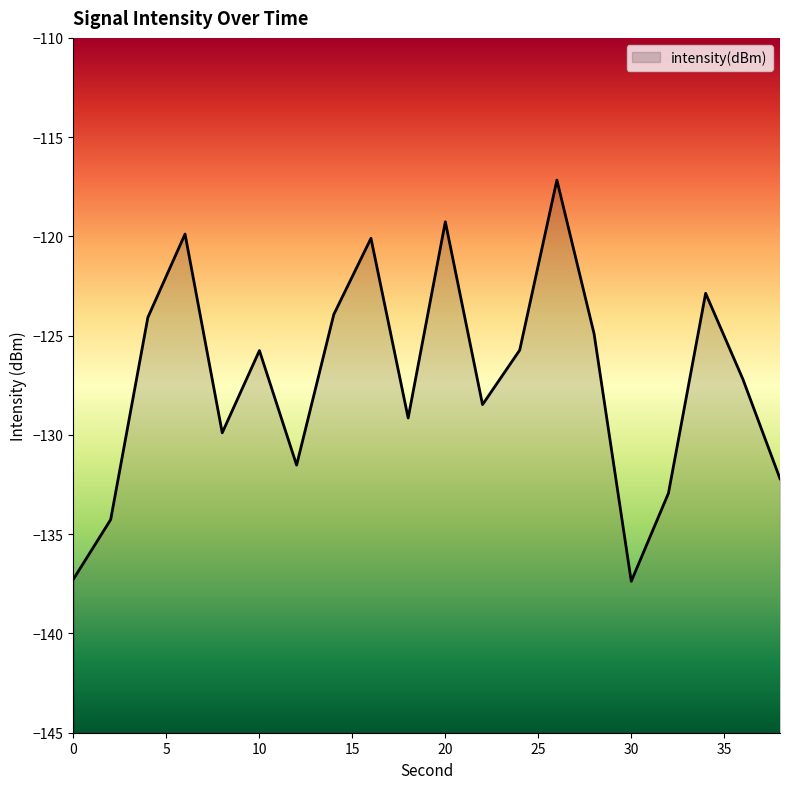

Is it true that the value at 16 is -120.1?

True